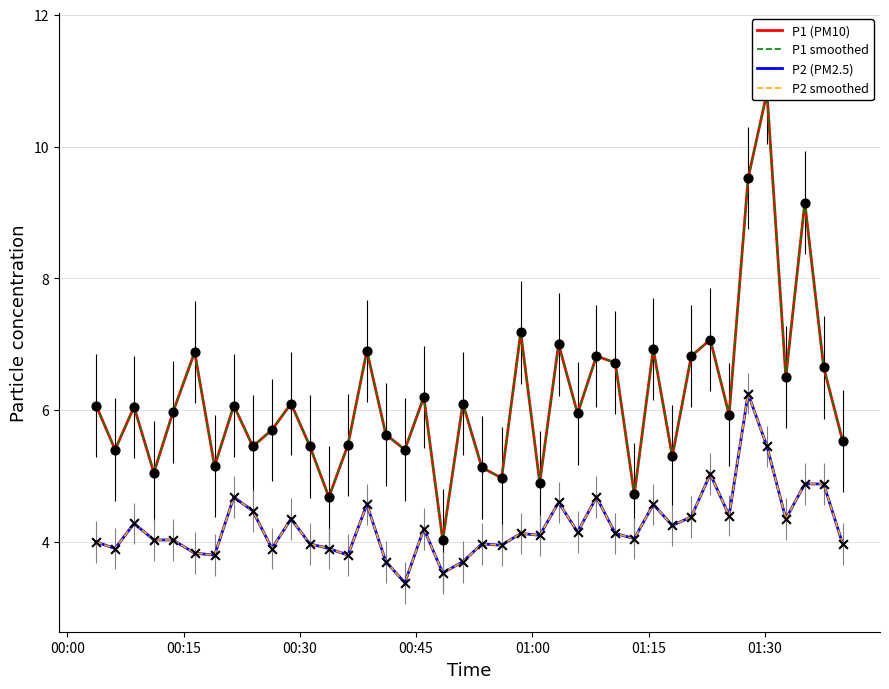

Is the value of P1 smoothed at 19 greater than the value of P2 smoothed at 39?

Yes